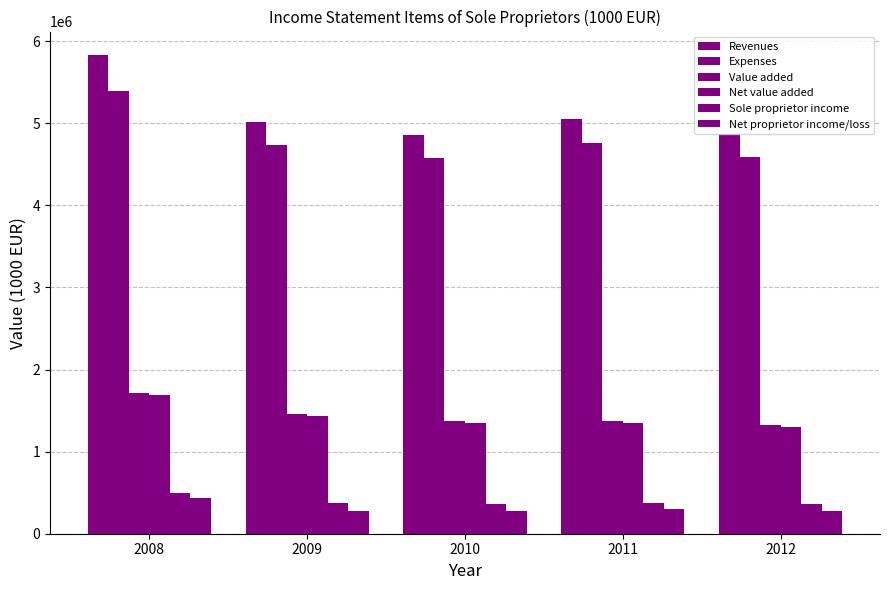

At which label does Sole proprietor income first exceed 370124?

2008